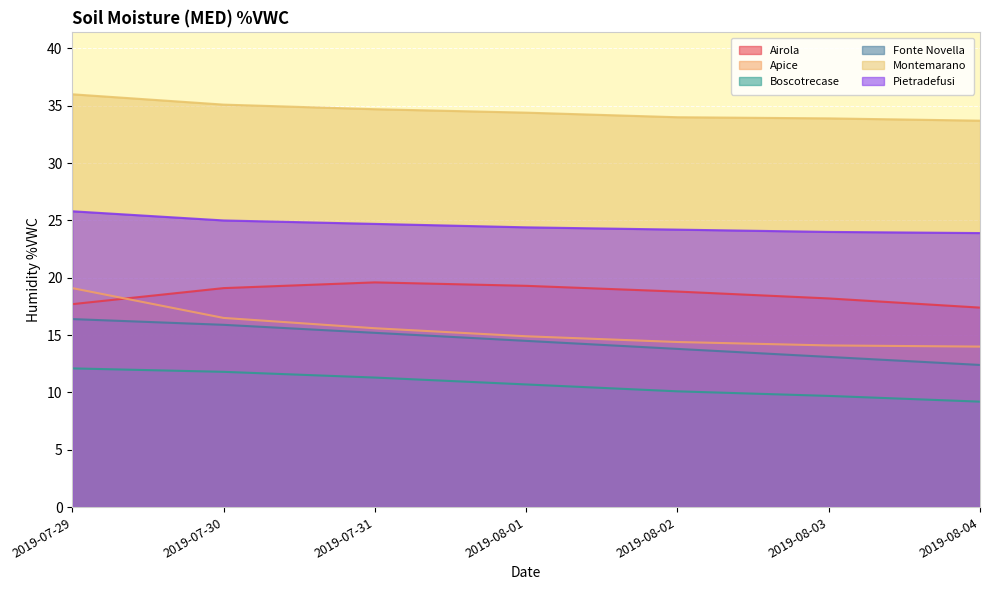

Between 2019-08-03 and 2019-08-04, which series saw the biggest shift?

Airola